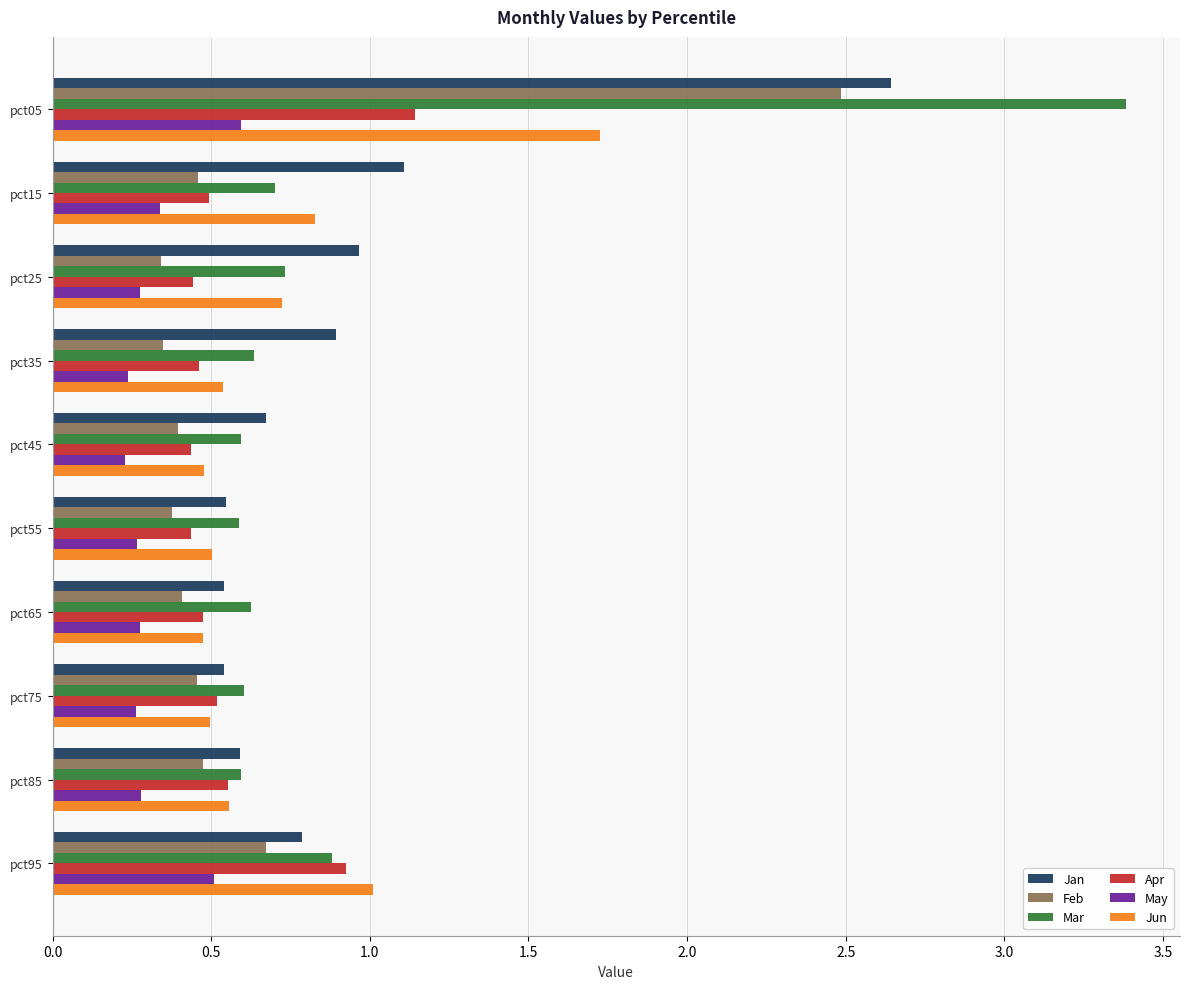

Which series has the largest range (max minus min)?

Mar